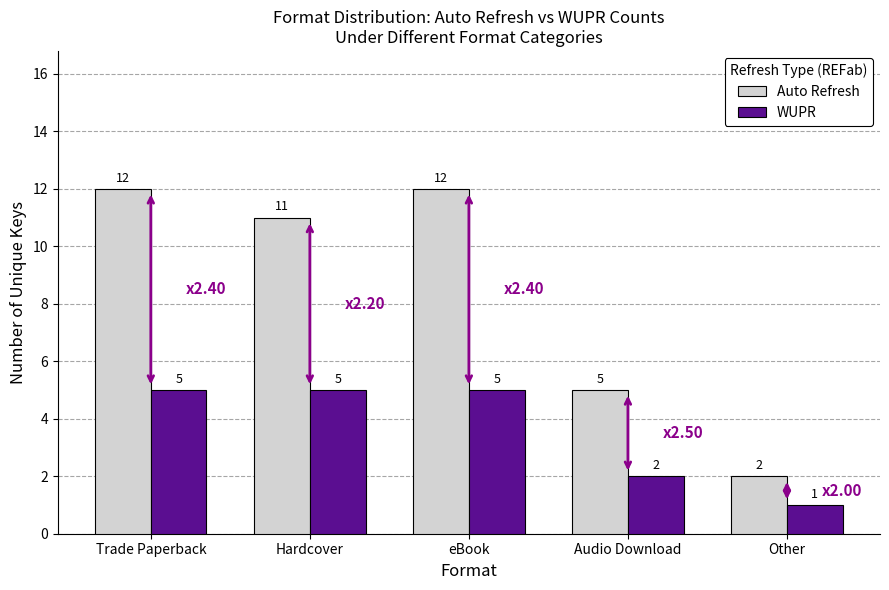

True or false: Auto Refresh has a value of 5 at eBook.

False